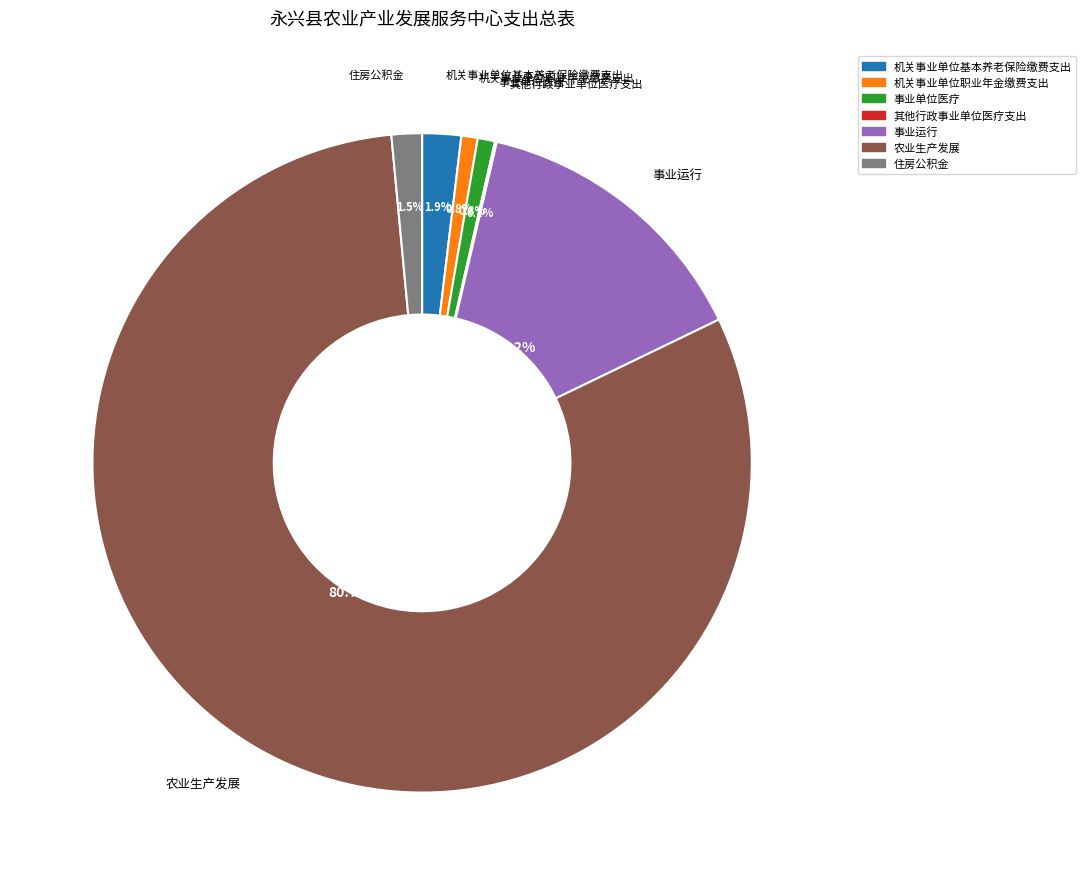

Between 机关事业单位职业年金缴费支出 and 事业运行, which is larger?

事业运行